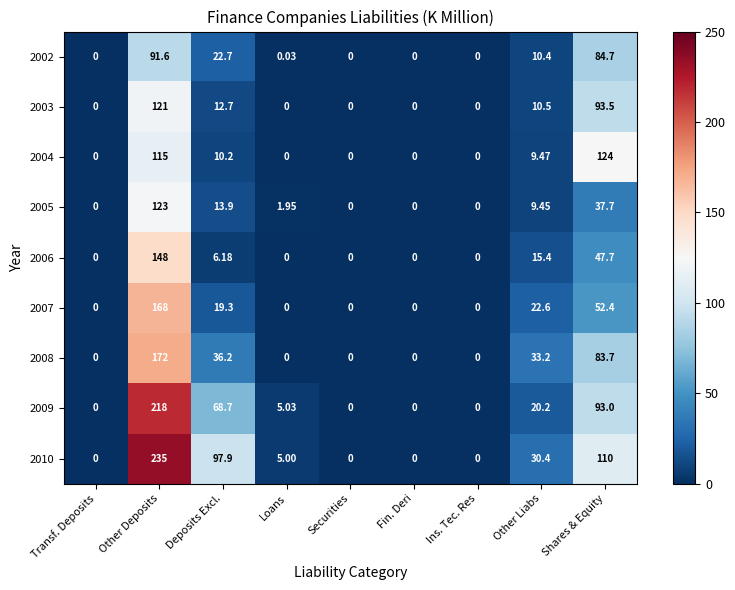

At how many categories does at least one series exceed 113?

2